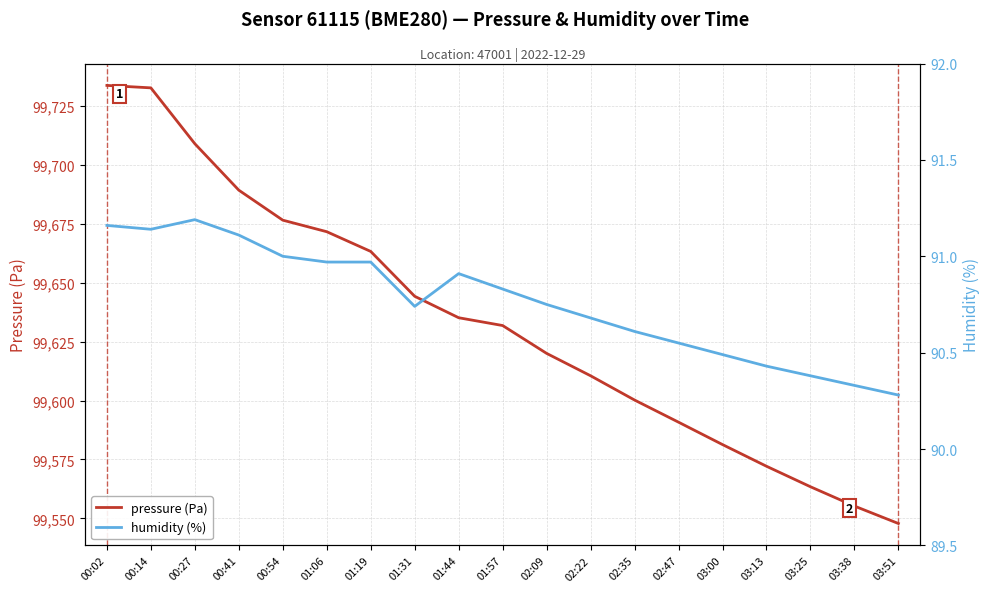

Which label corresponds to the largest value in the chart?

00:02